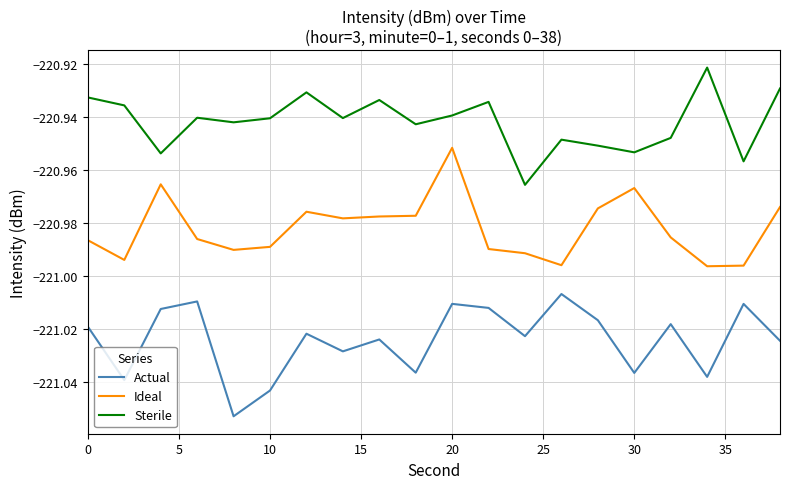

Rank the series by their average value, from lowest to highest.

Actual, Ideal, Sterile